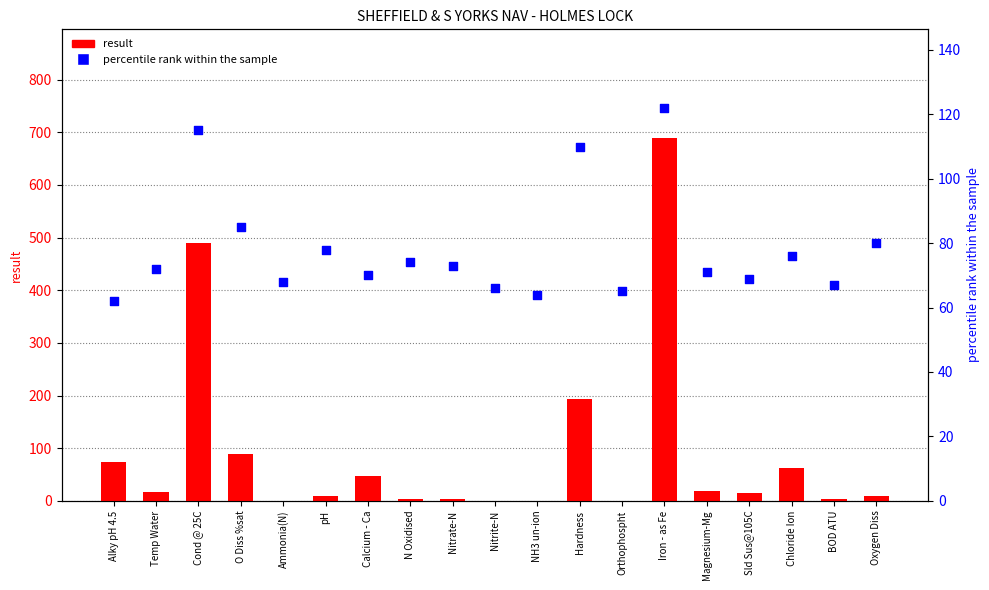

What are all the series names shown in the legend?

result, percentile rank within the sample